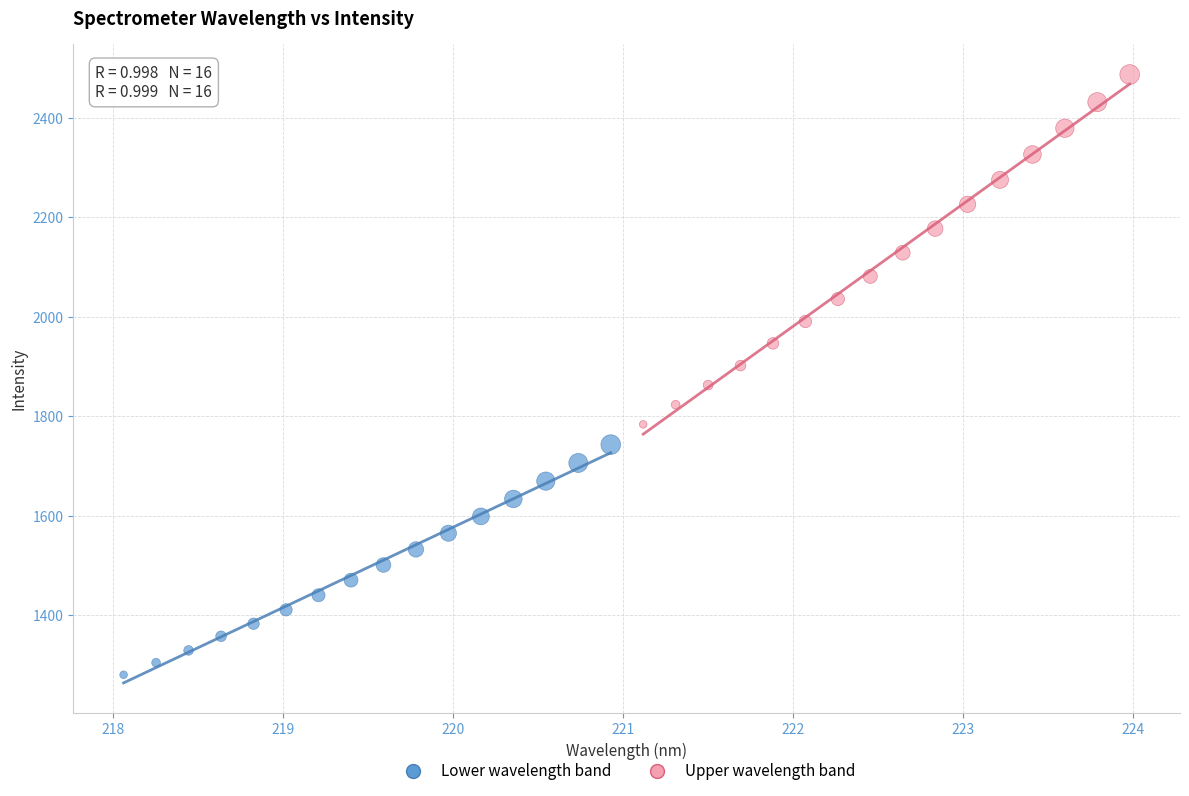

Which series has the widest spread of Y values?

Upper wavelength band